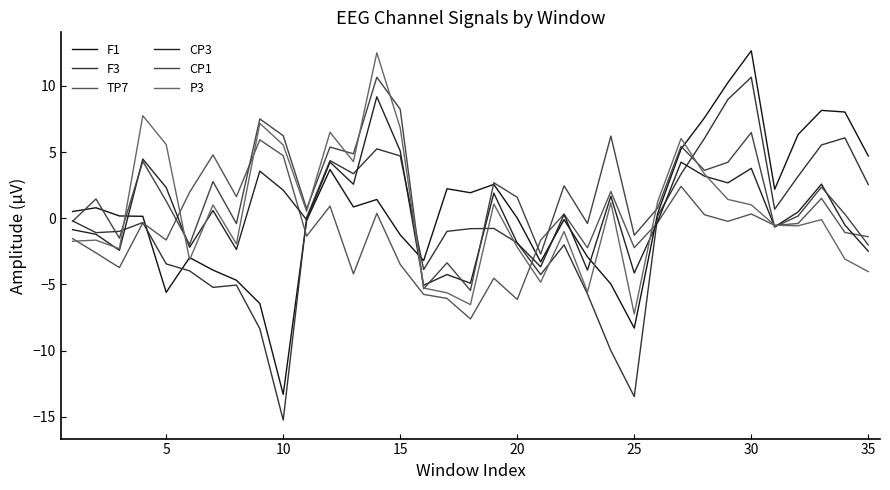

Is this an area chart (filled region under the line)?

No